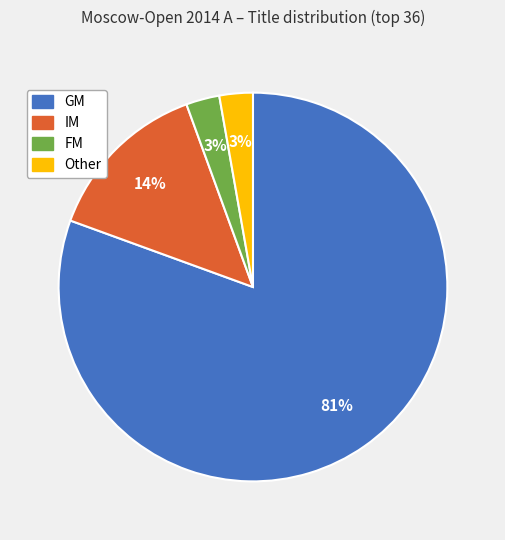

To the nearest percent, what percentage of the pie is FM?

3%